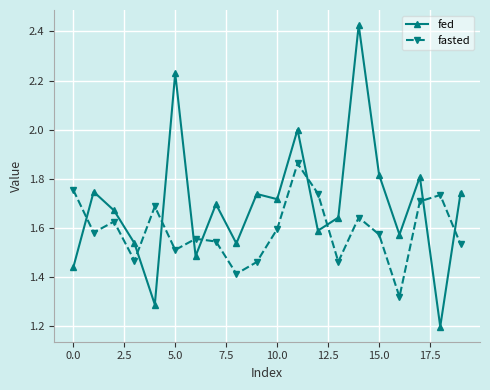

Which series has the largest total across all categories?

fed